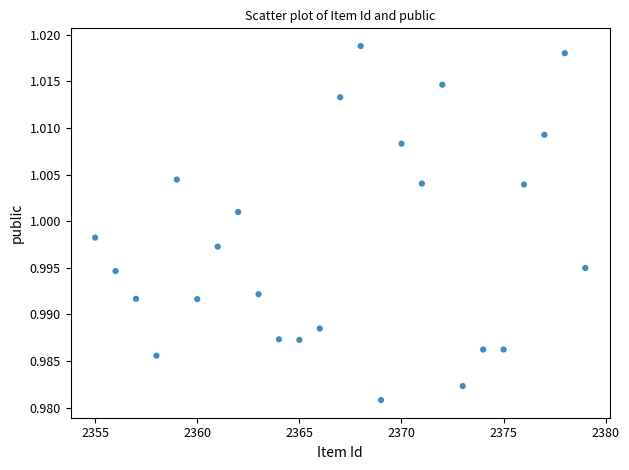

What is the range of X values (max minus min)?

24.0